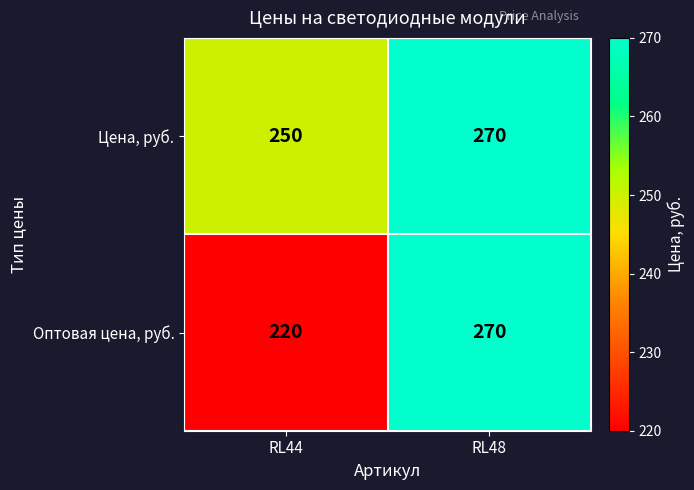

What is the spread (max minus min) of values at RL44?

30